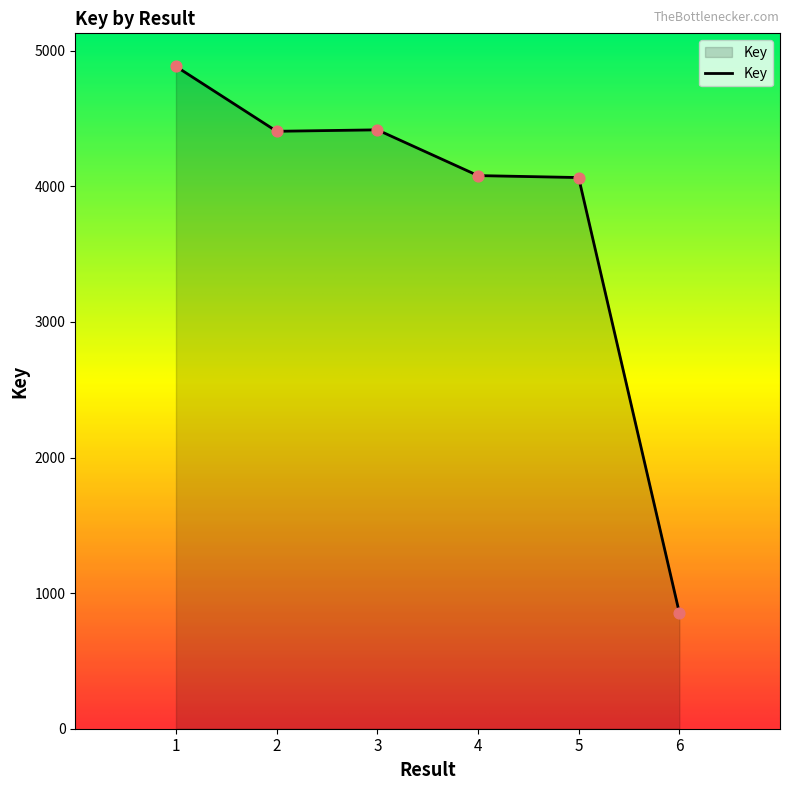

What is the change in value from 2 to 5?

-34111219